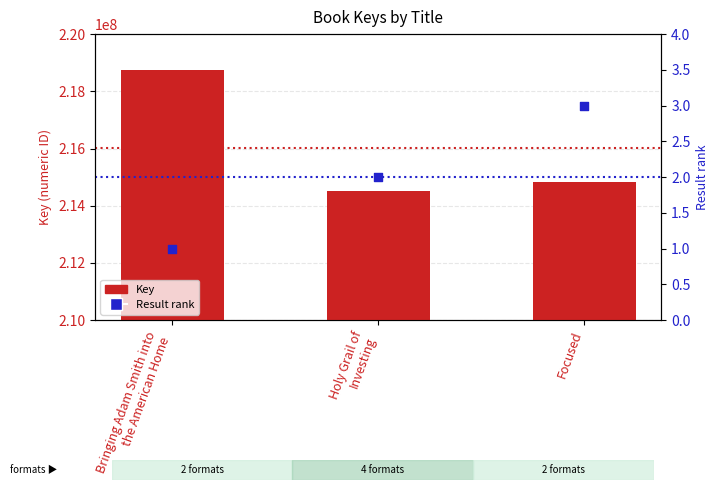

At which category is the sum across all series the highest?

Bringing Adam Smith into
the American Home